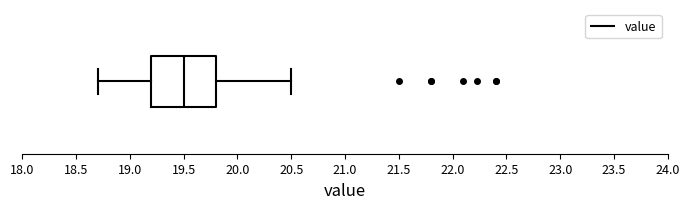

Where does the median line of the box sit on the x-axis? The values are not printed on the chart, so give them approximately, as read against the axis.

19.5